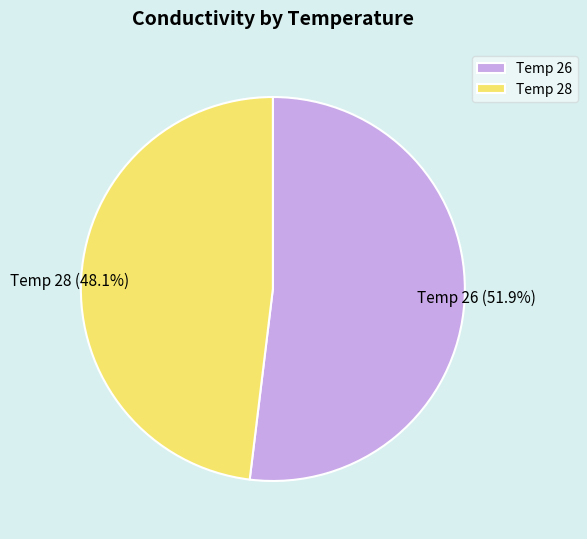

What is the smallest slice in the pie chart?

Temp 28